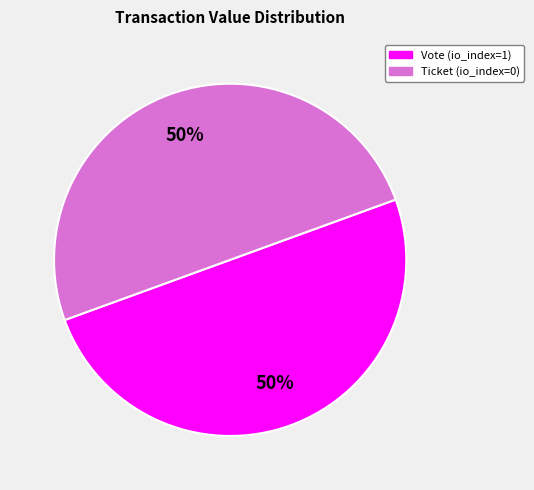

To the nearest percent, what portion does Vote (io_index=1) represent?

50%